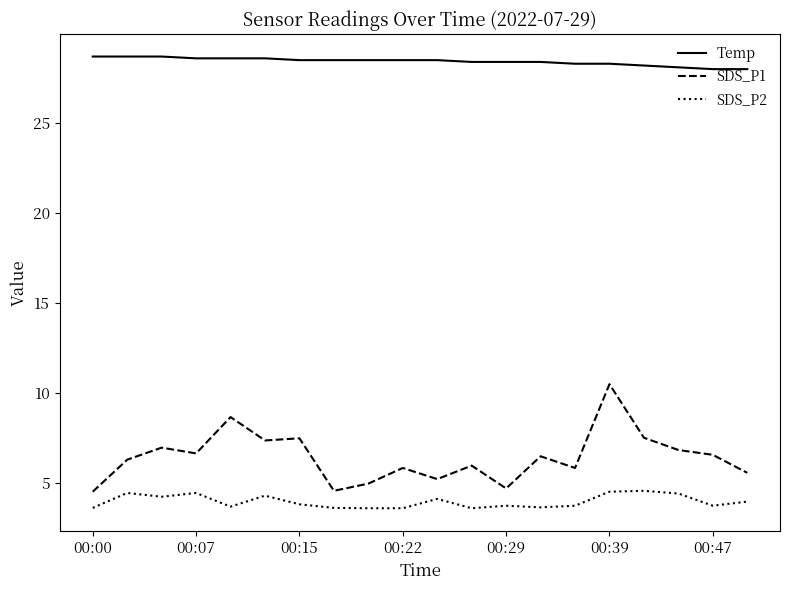

Which series has the largest range (max minus min)?

SDS_P1